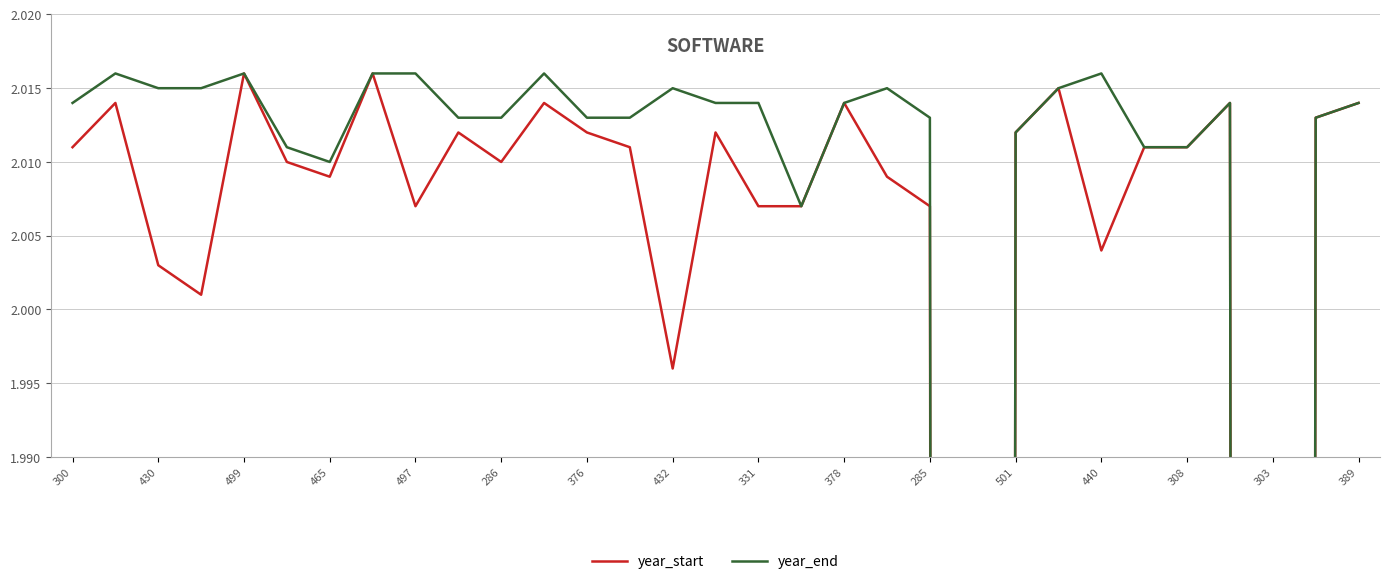

What are all the series names shown in the legend?

year_start, year_end